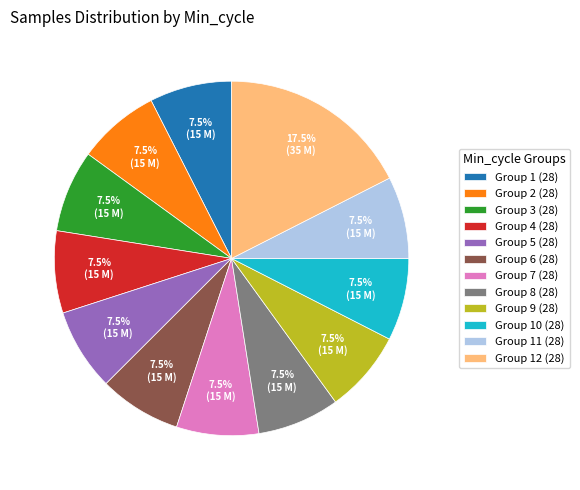

Count the number of slices in the pie.

12